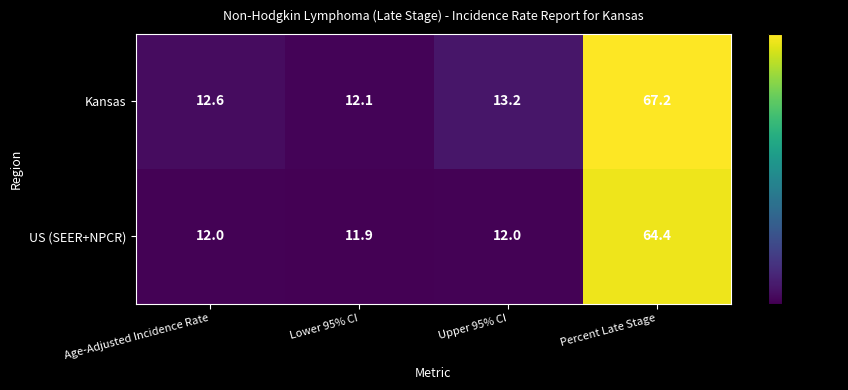

What is the approximate value of Kansas at Lower 95% CI?

12.1